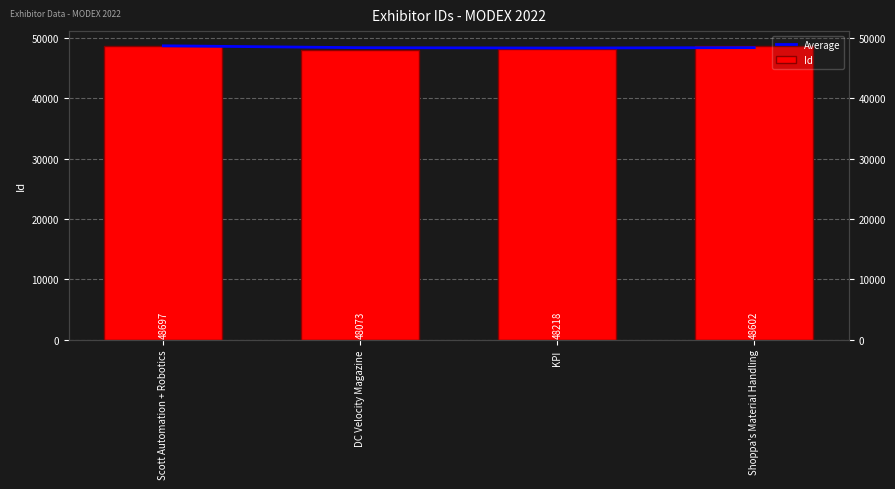

Reading left to right, list all the values displayed in this chart.

Average: Scott Automation + Robotics=48697.0	DC Velocity Magazine=48385.0	KPI=48329.3	Shoppa's Material Handling=48397.5
Id: Scott Automation + Robotics=48697.0	DC Velocity Magazine=48073.0	KPI=48218.0	Shoppa's Material Handling=48602.0